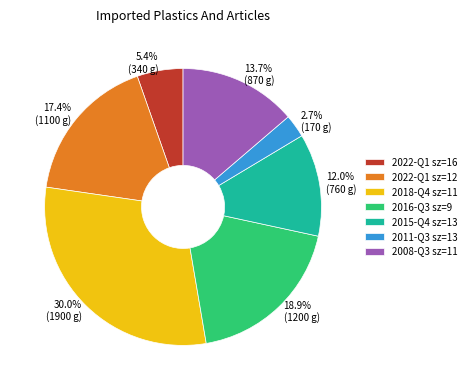

Which slice is the smallest?

2011-Q3 sz=13